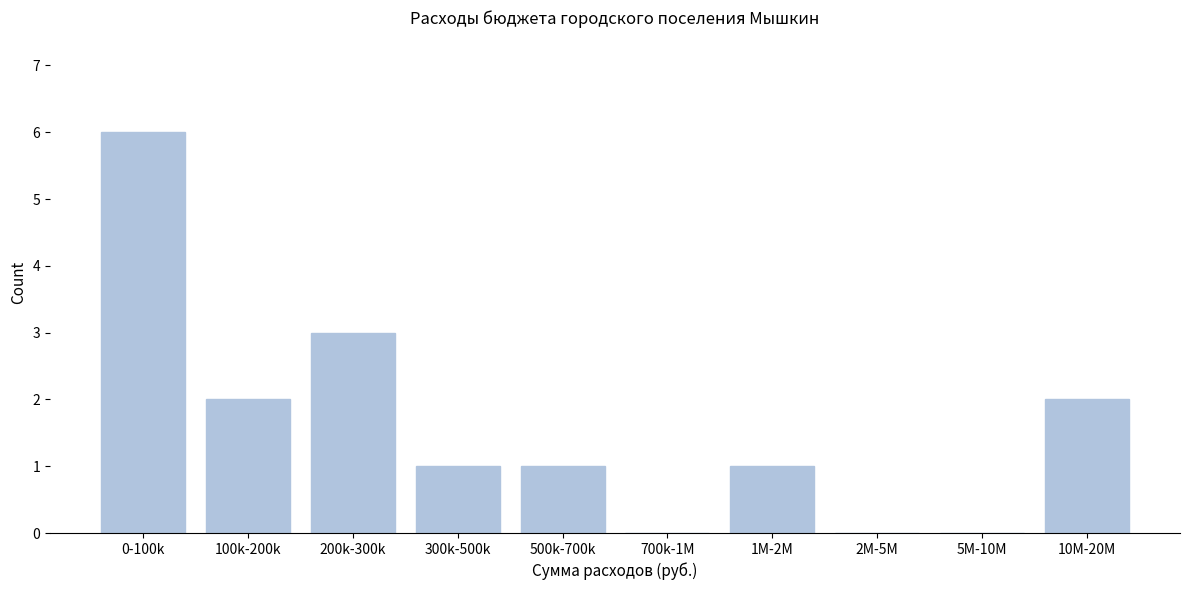

Reading left to right, transcribe all the data shown in this chart.

0-100k=6	100k-200k=2	200k-300k=3	300k-500k=1	500k-700k=1	700k-1M=0	1M-2M=1	2M-5M=0	5M-10M=0	10M-20M=2